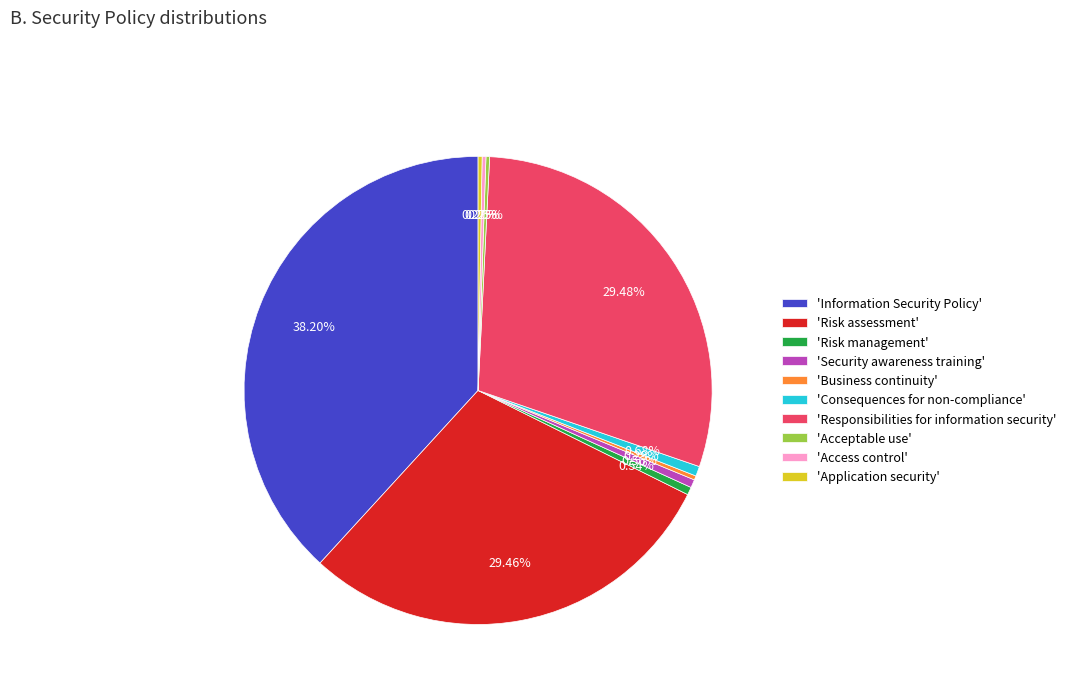

Is there a majority slice in this chart?

No